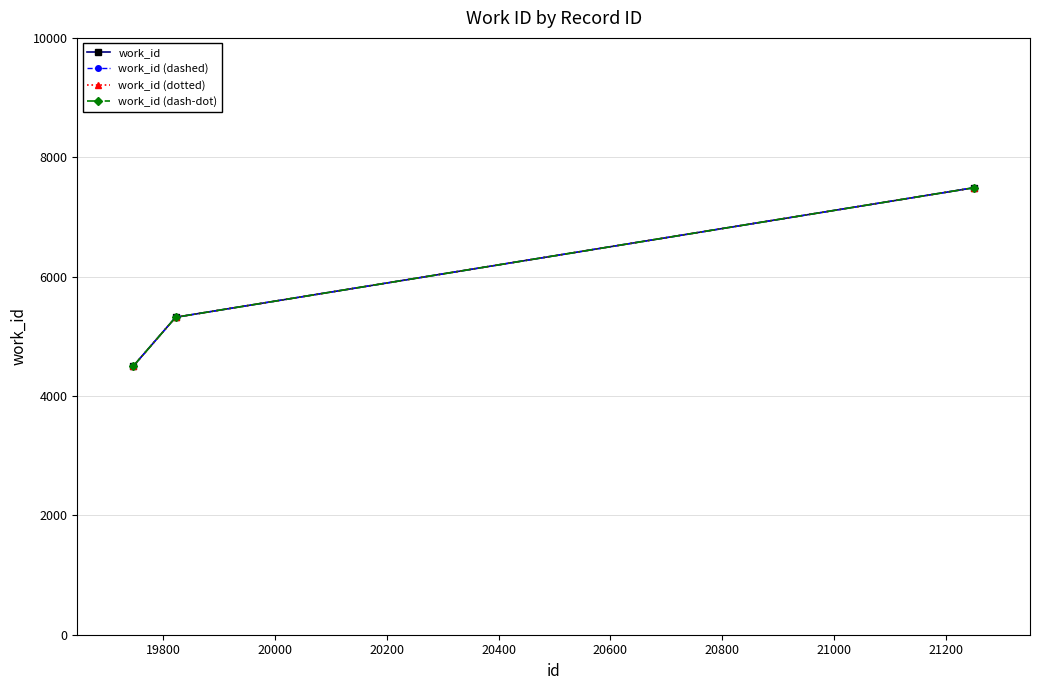

What is the difference between the second highest and minimum values in the work_id series?

821